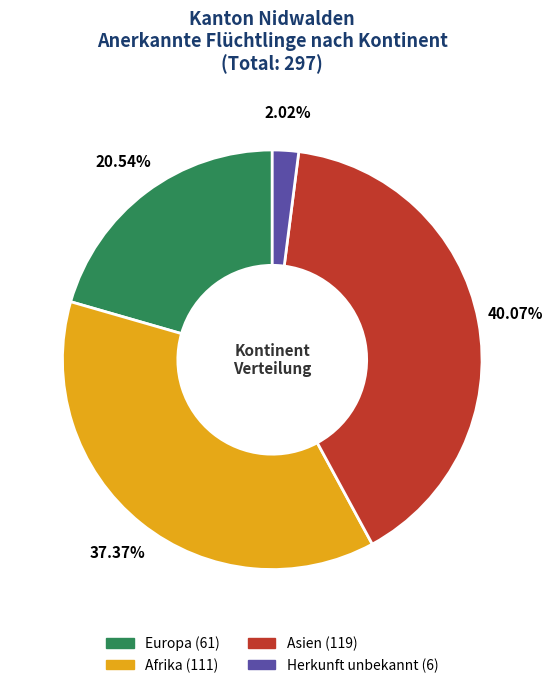

How many slices are in this pie chart?

4